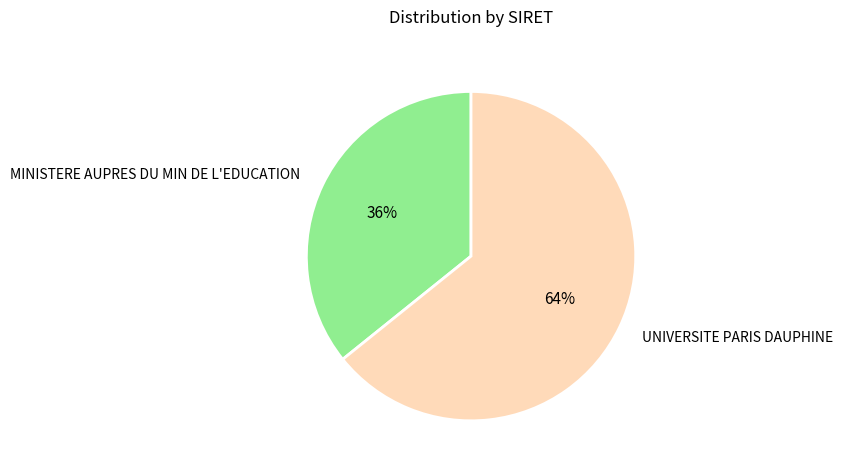

Count the number of slices in the pie.

2